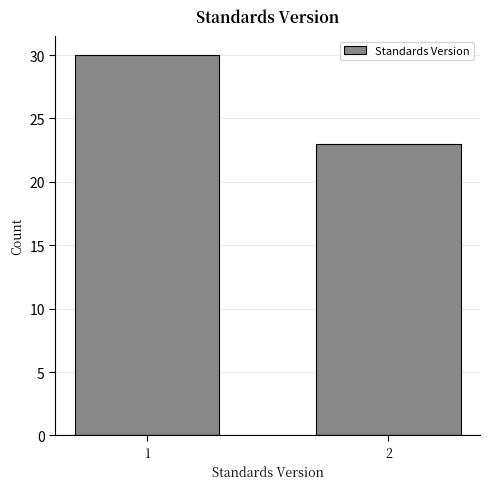

Reading left to right, what are all the values shown in this chart?

30	23